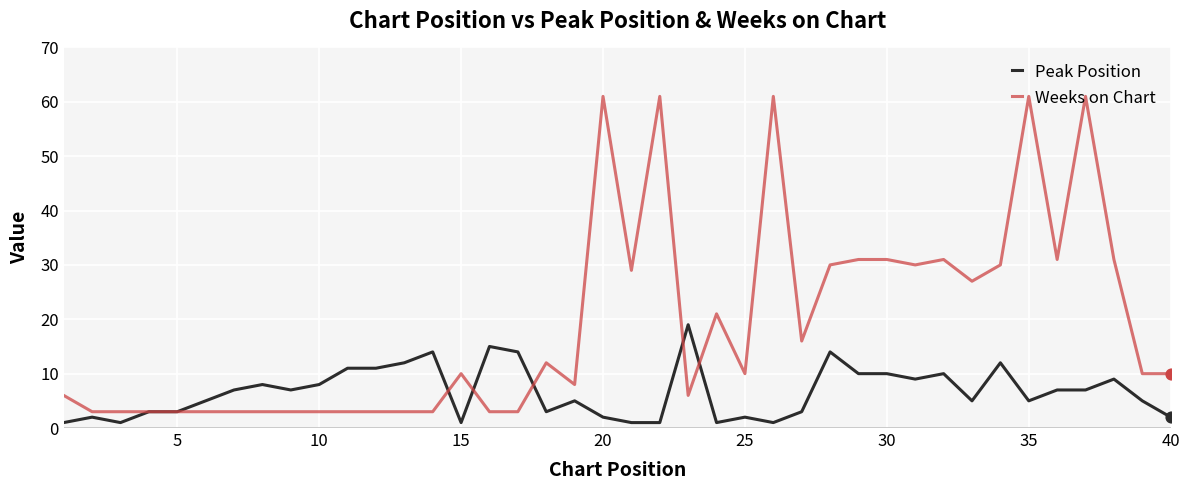

Which series has the largest range (max minus min)?

Weeks on Chart